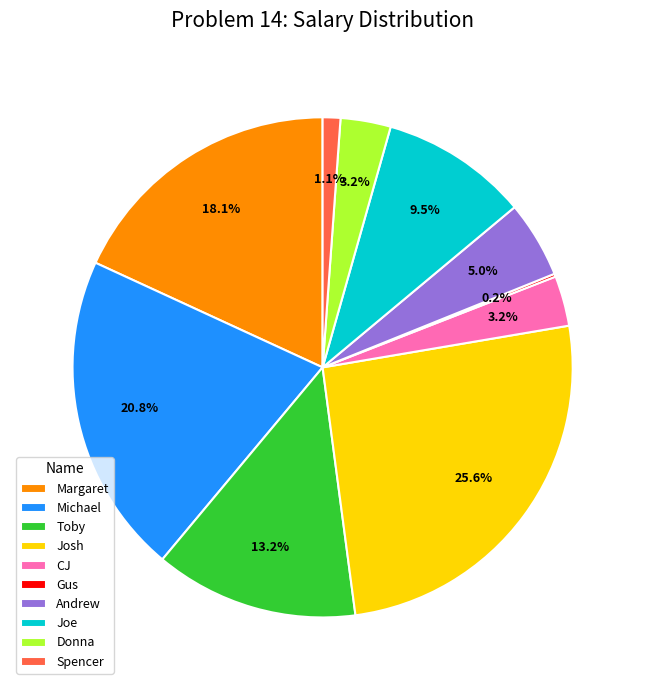

To the nearest percent, what is the average slice percentage?

10%